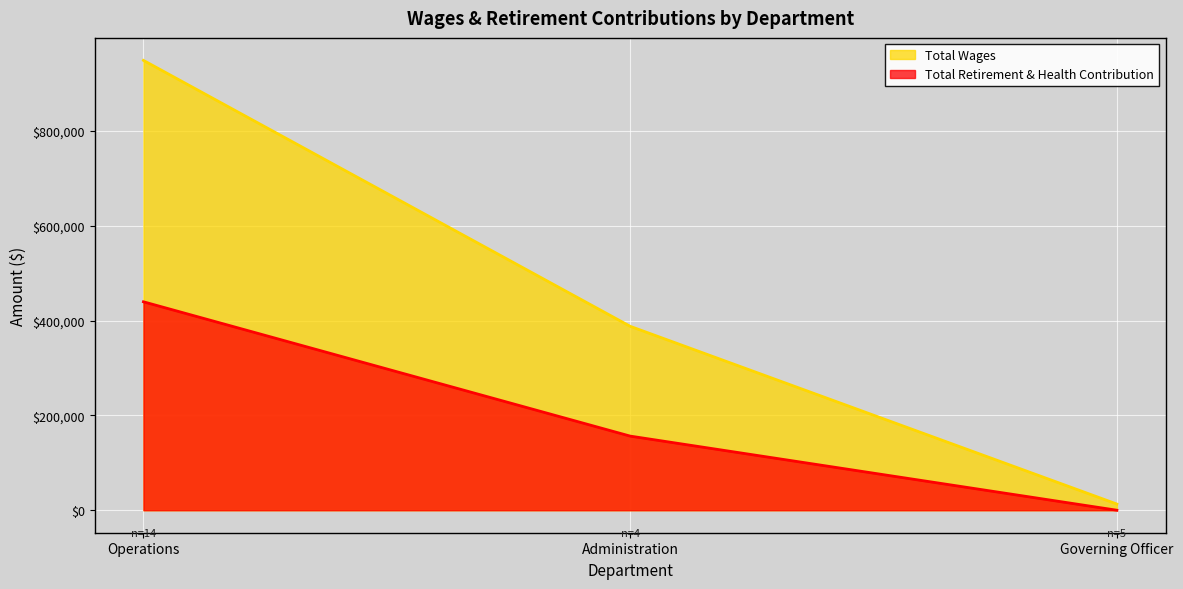

The value of Total Wages at Administration is 388047. True or false?

True